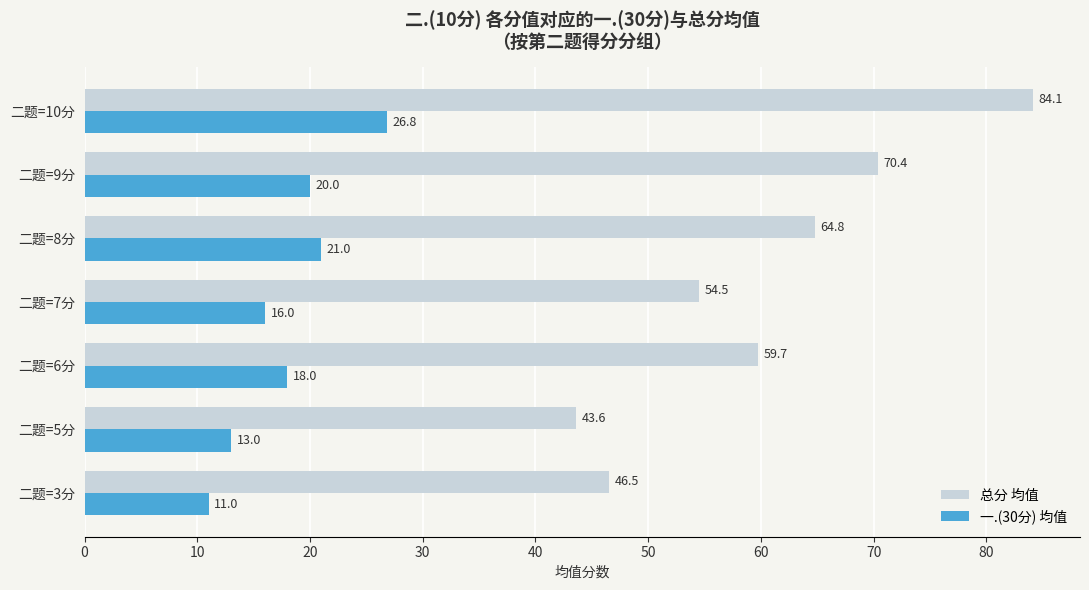

What is the sum of all 一.(30分) 均值 values?

125.8